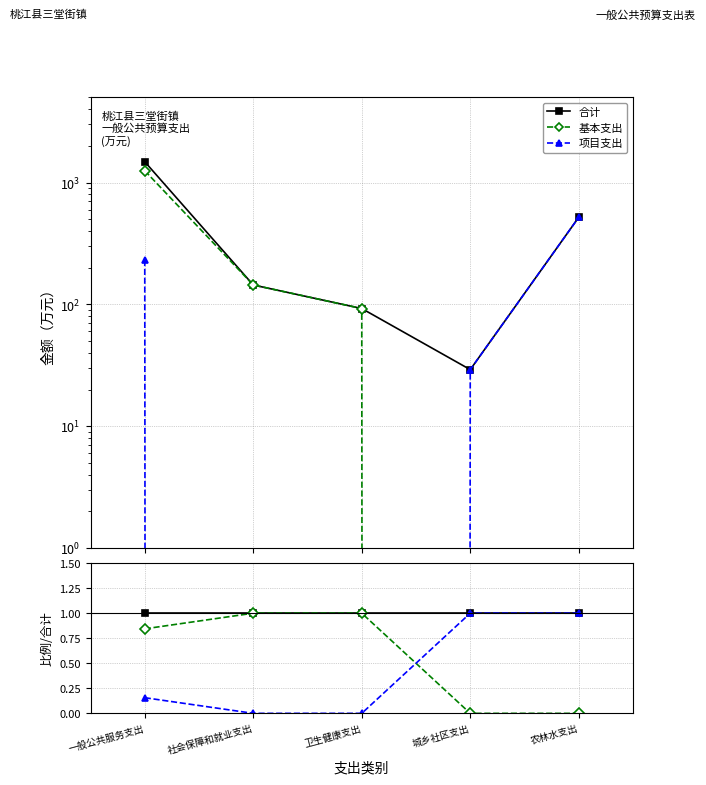

Reading left to right, extract all data points from this chart.

合计: 一般公共服务支出=1.0	社会保障和就业支出=1.0	卫生健康支出=1.0	城乡社区支出=1.0	农林水支出=1.0
基本支出: 一般公共服务支出=0.8	社会保障和就业支出=1.0	卫生健康支出=1.0	城乡社区支出=0.0	农林水支出=0.0
项目支出: 一般公共服务支出=0.2	社会保障和就业支出=0.0	卫生健康支出=0.0	城乡社区支出=1.0	农林水支出=1.0